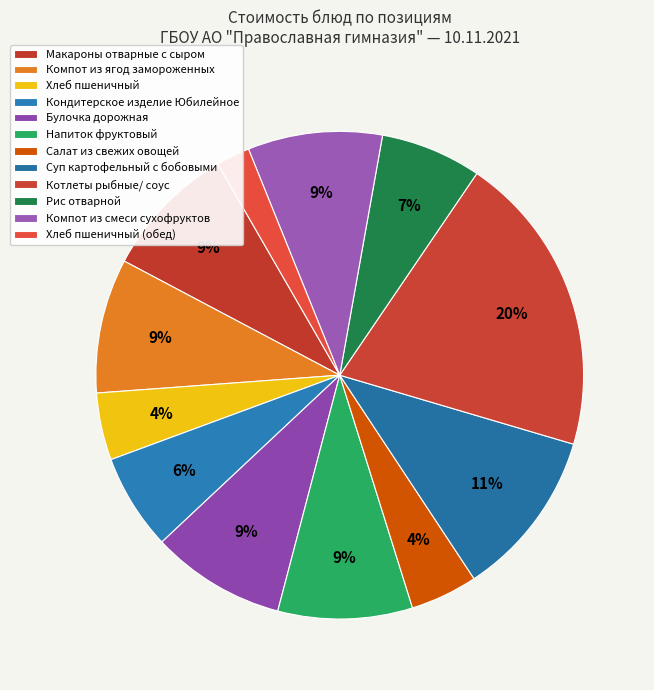

What is the ratio of the value at Кондитерское изделие Юбилейное to the value at Булочка дорожная?

0.7